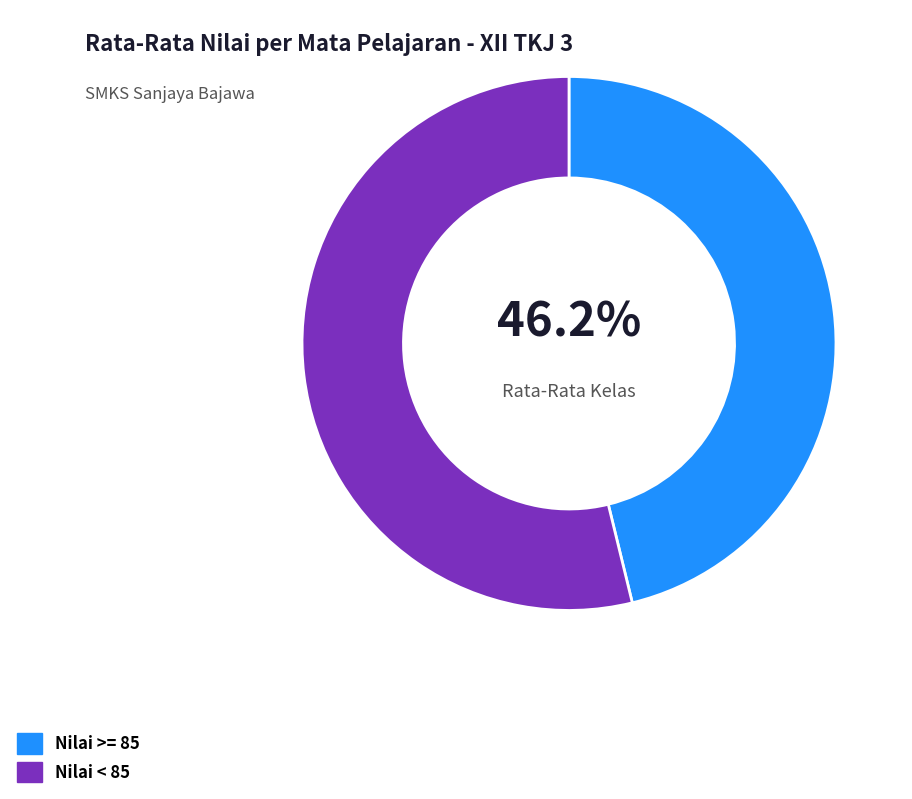

What is the majority slice?

Nilai < 85